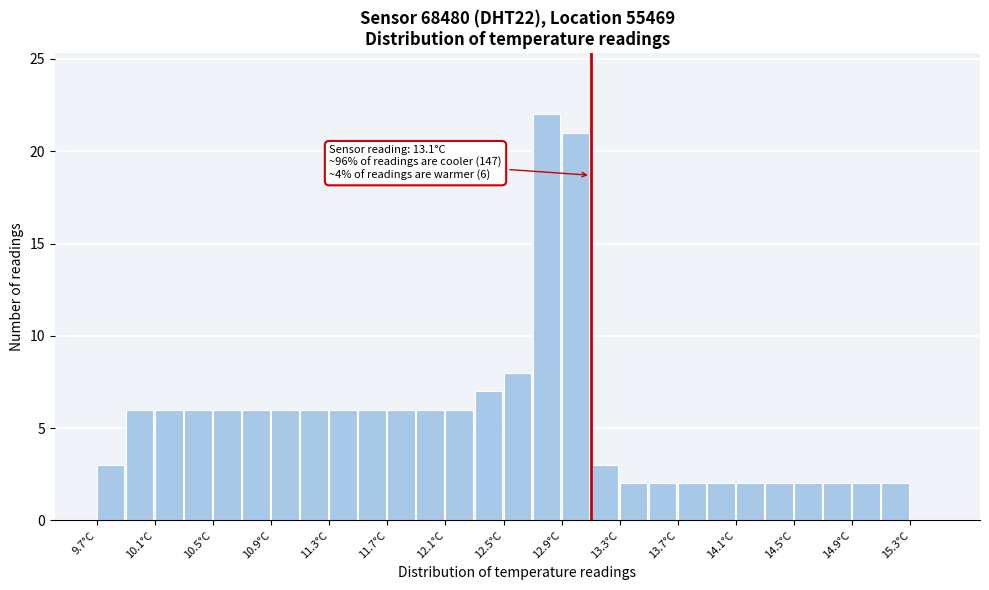

Over which range of the x-axis is the bar tallest?

12.7 to 12.9